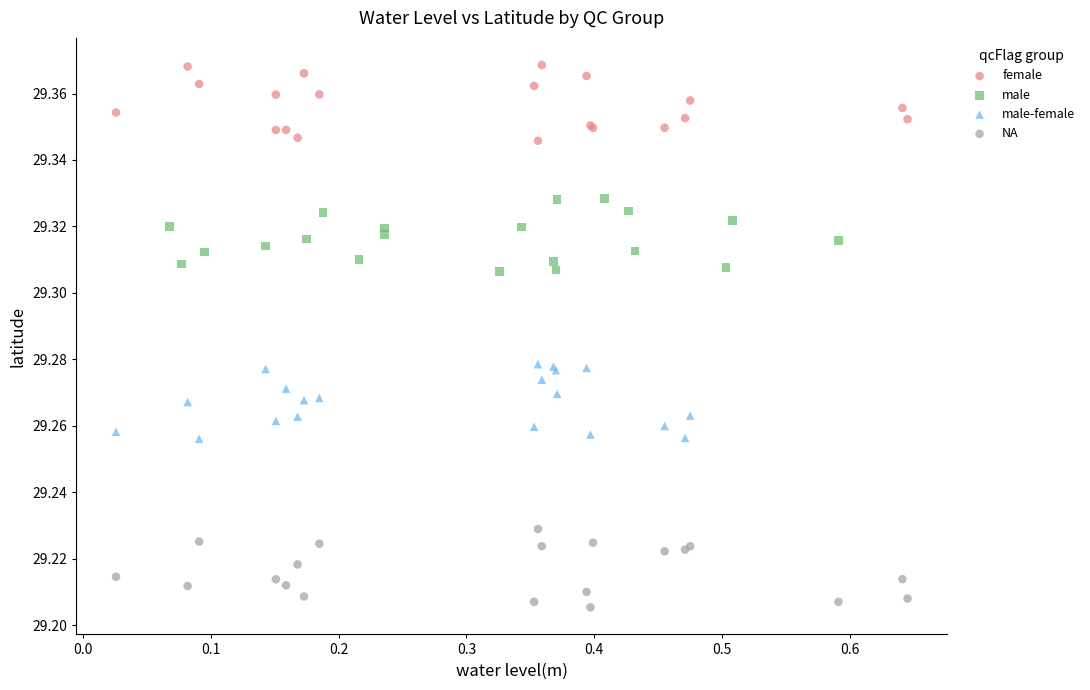

Which series contains the lowest Y value?

NA